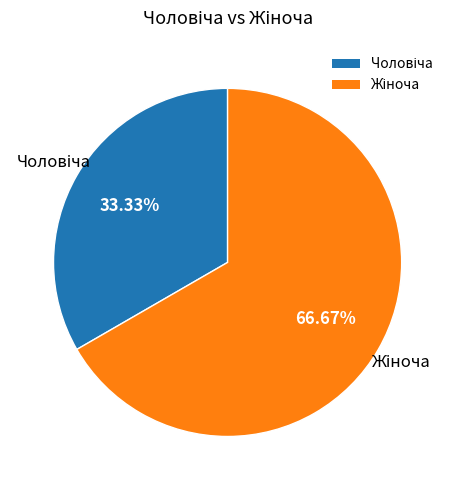

Is there a majority slice in this chart?

Yes